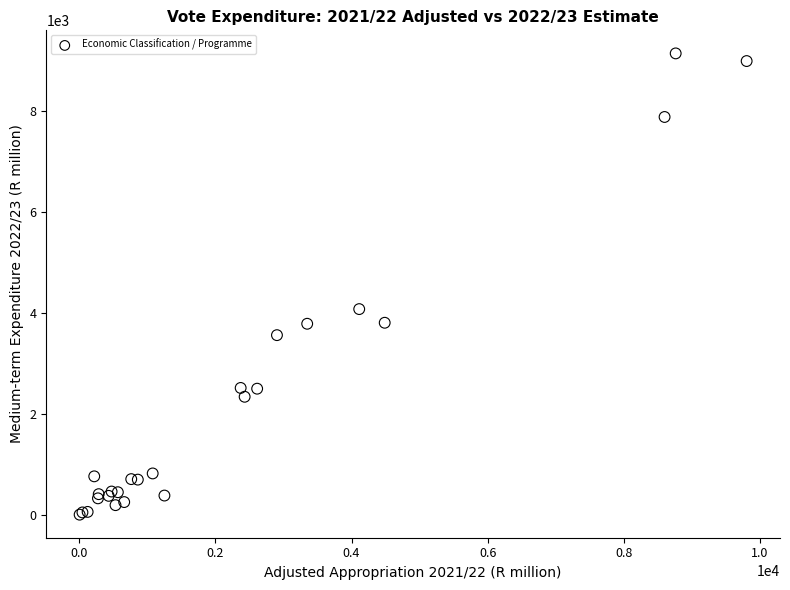

What Y value in the scatter plot is closest to 4575?

4078.8